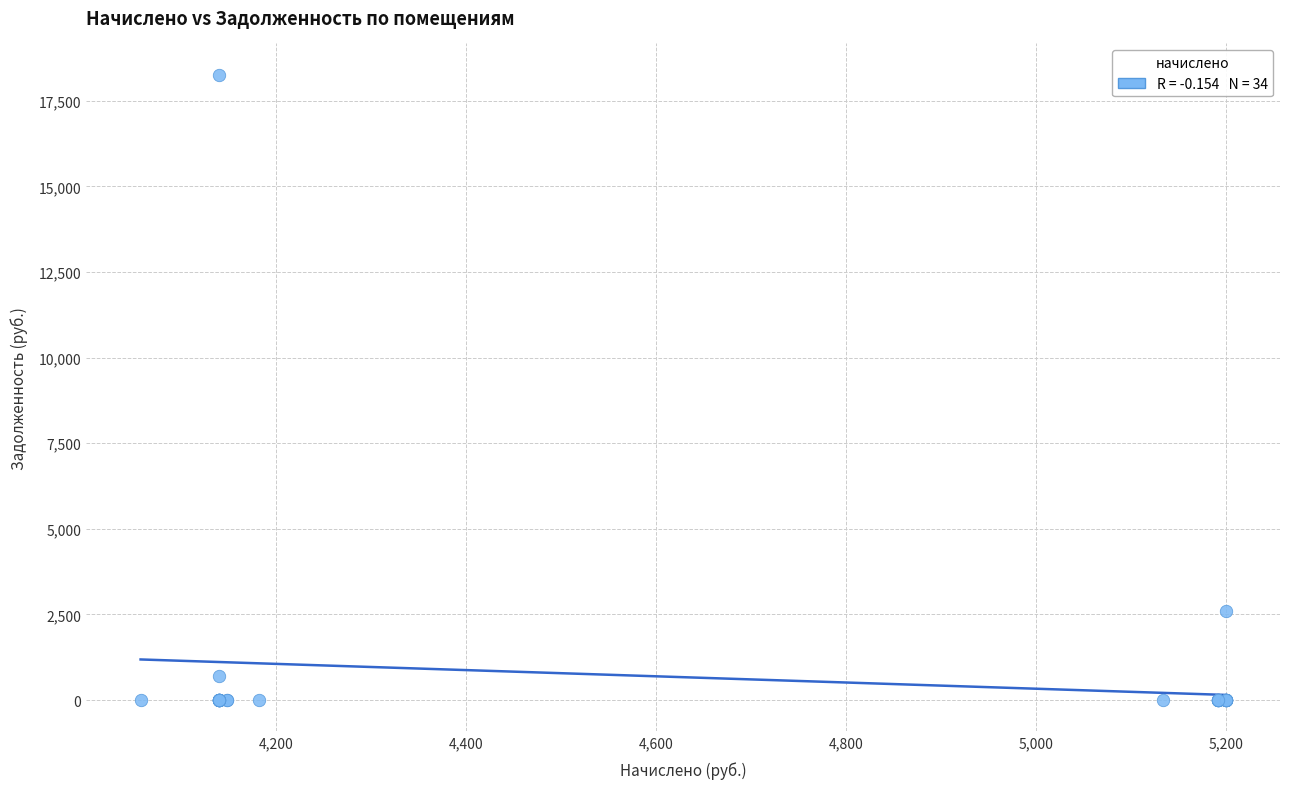

What Y value in the scatter plot is closest to 9131?

2599.9